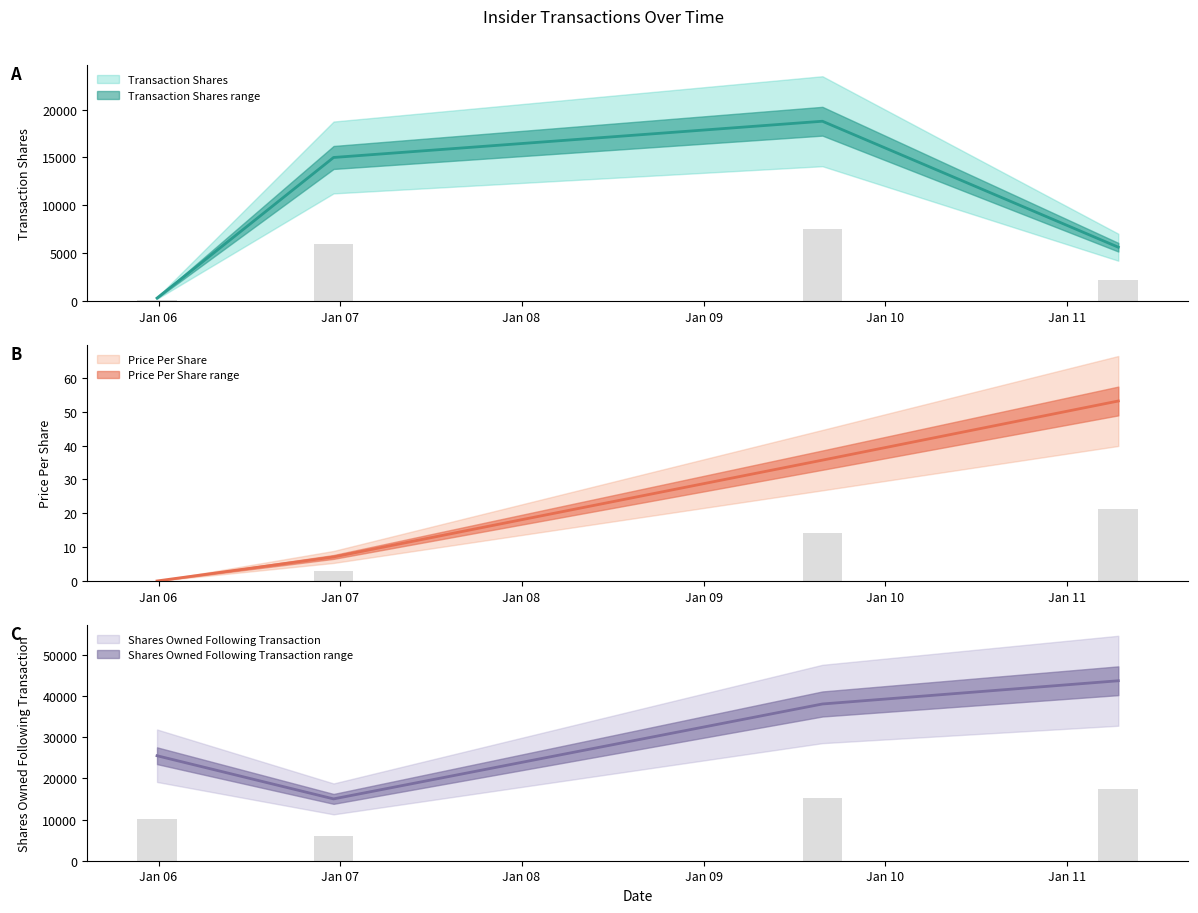

What are all the series names shown in the legend?

Transaction Shares (line), Price Per Share (line), Shares Owned Following Transaction (line)